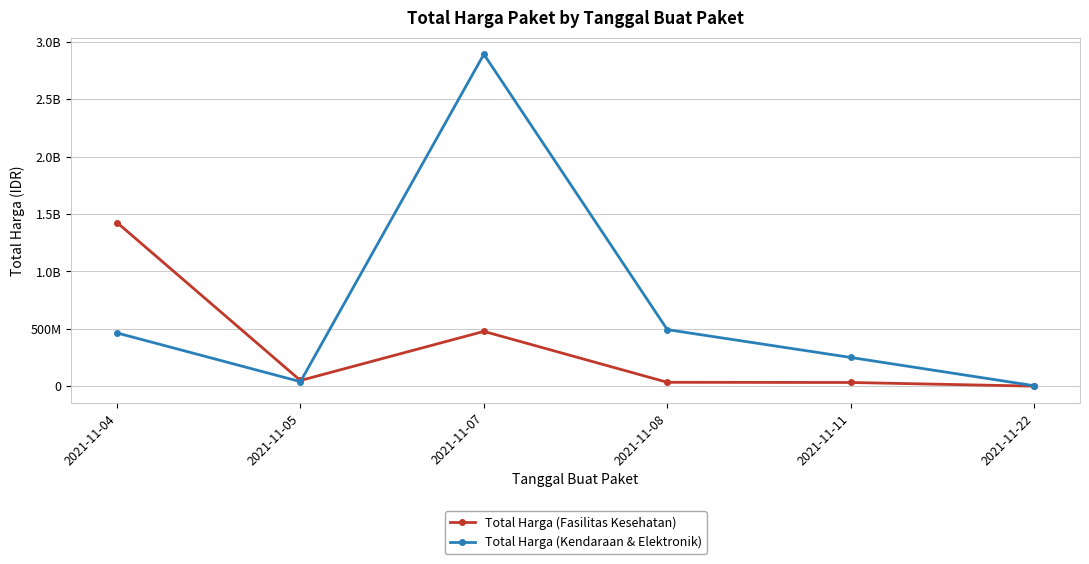

Does the chart have visible grid lines?

Yes